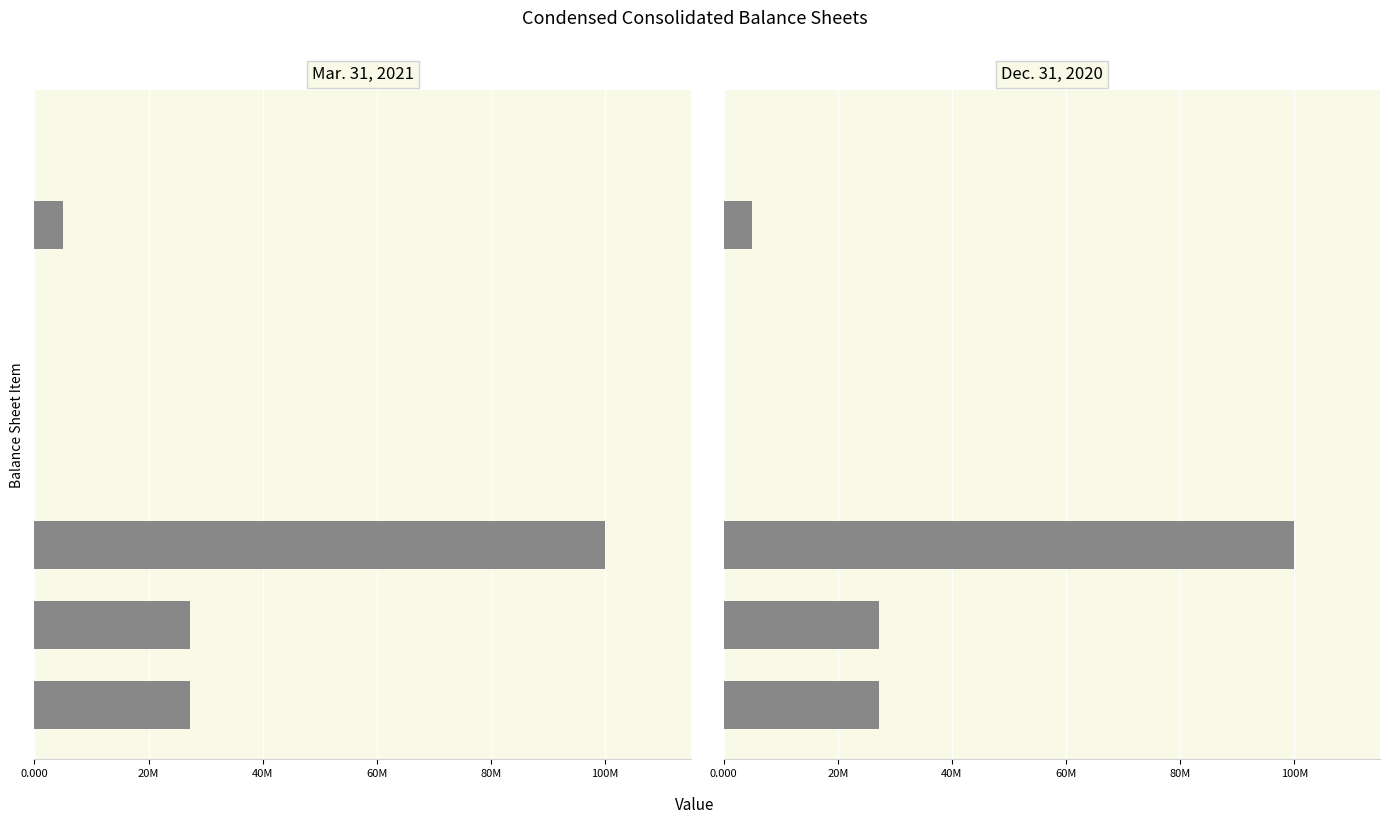

At how many categories does at least one series exceed 67670353?

1